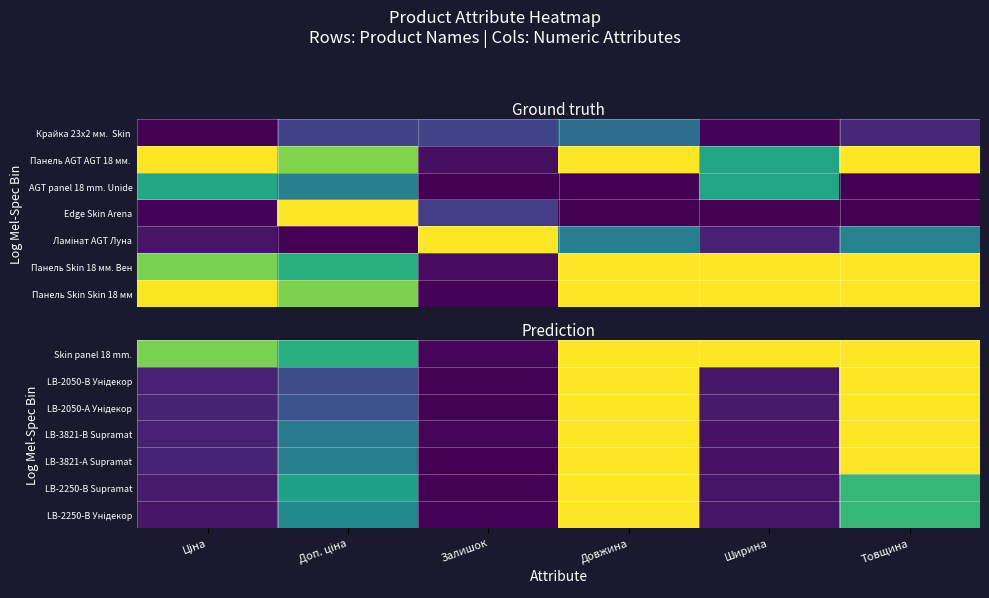

Which has a higher value, Залишок or Доп. ціна?

Доп. ціна